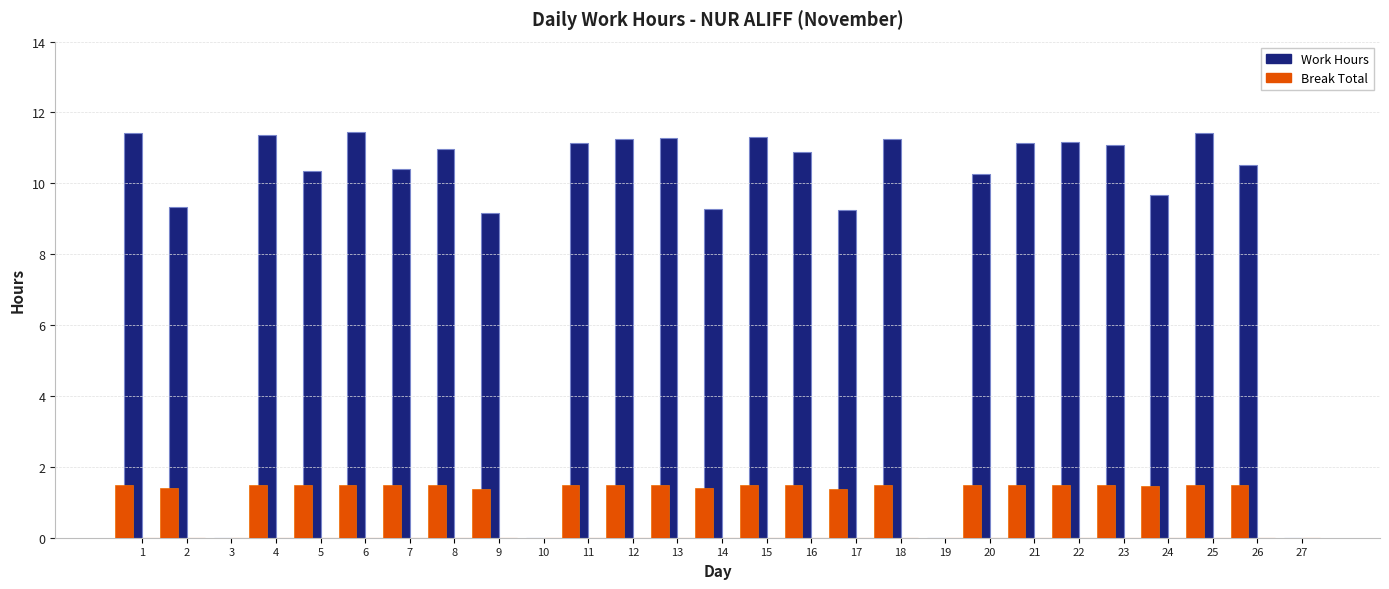

Are the bars horizontal?

No